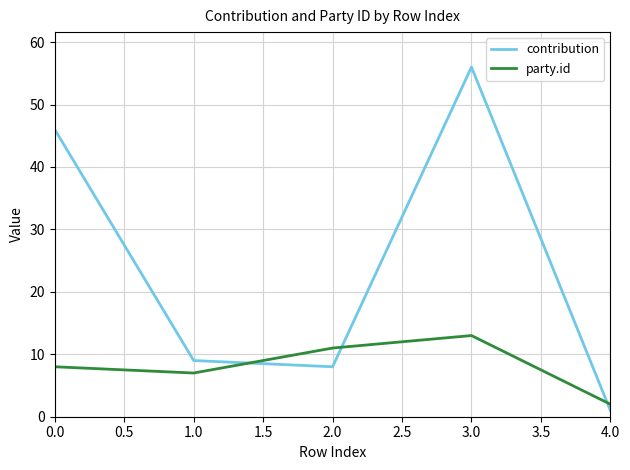

True or false: party.id and contribution intersect in this chart.

True